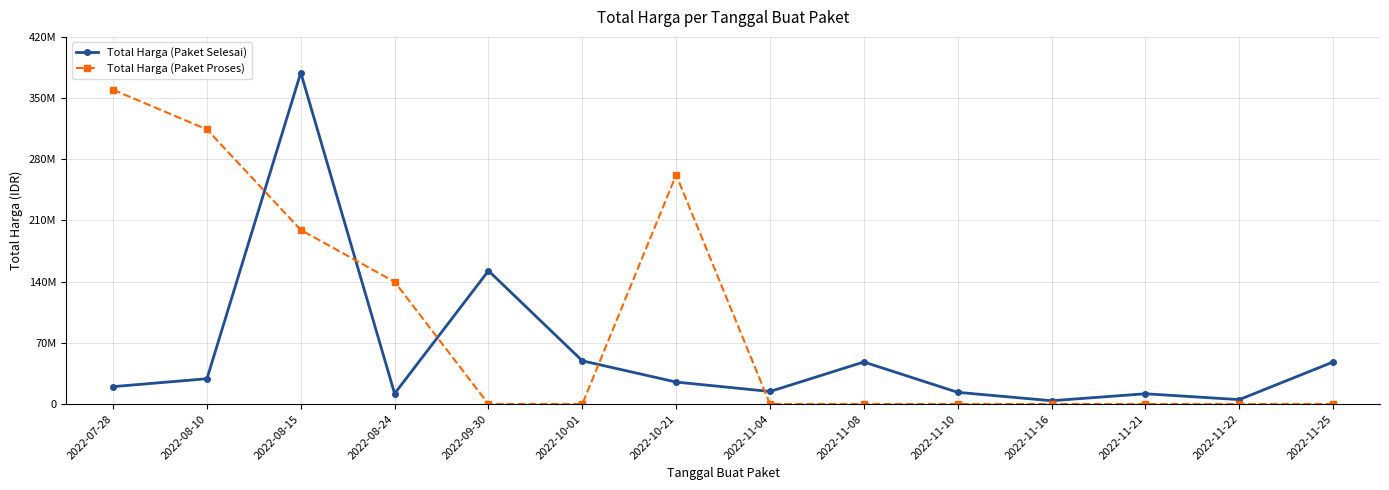

What is the label of the 8th point from the right?

2022-10-21